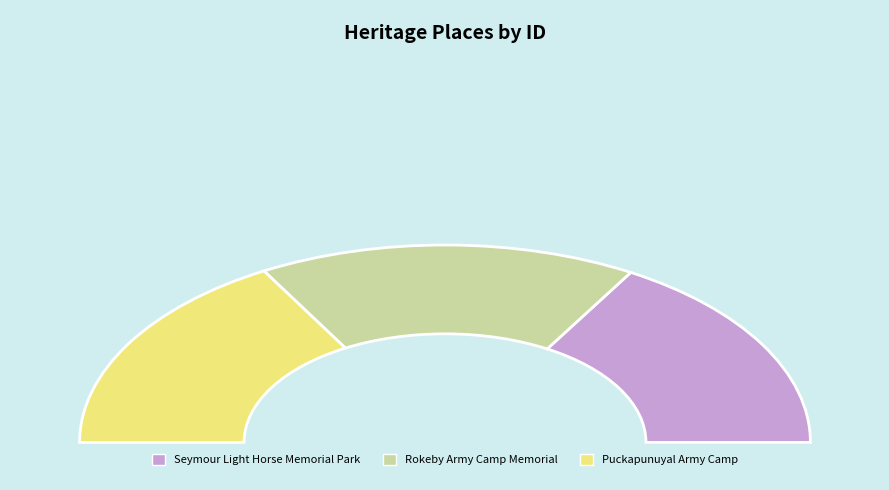

Is the sum of Puckapunuyal Army Camp and Rokeby Army Camp Memorial greater than half?

Yes